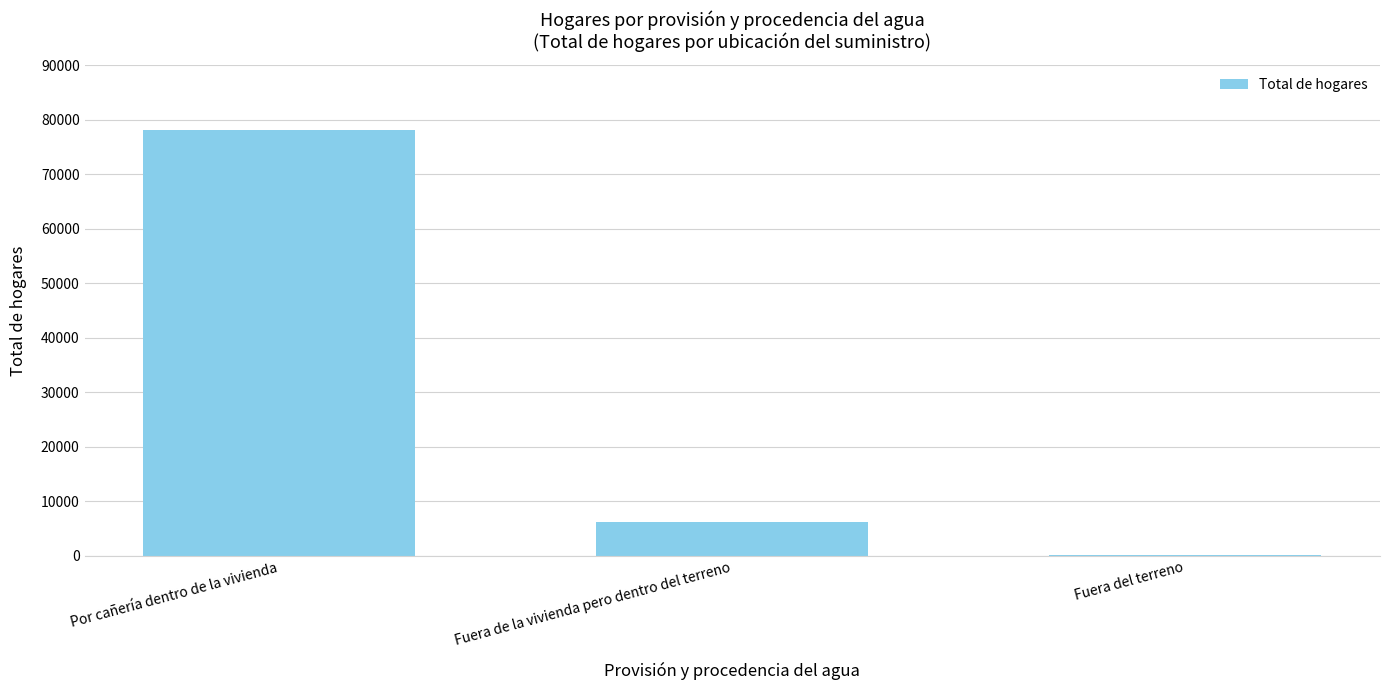

What is the ratio of the value at Por cañería dentro de la vivienda to the value at Fuera de la vivienda pero dentro del terreno?

12.6